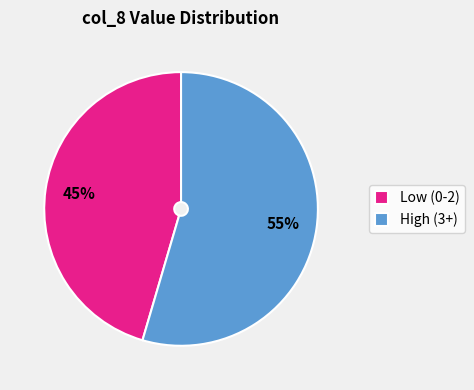

Count the number of slices in the pie.

2